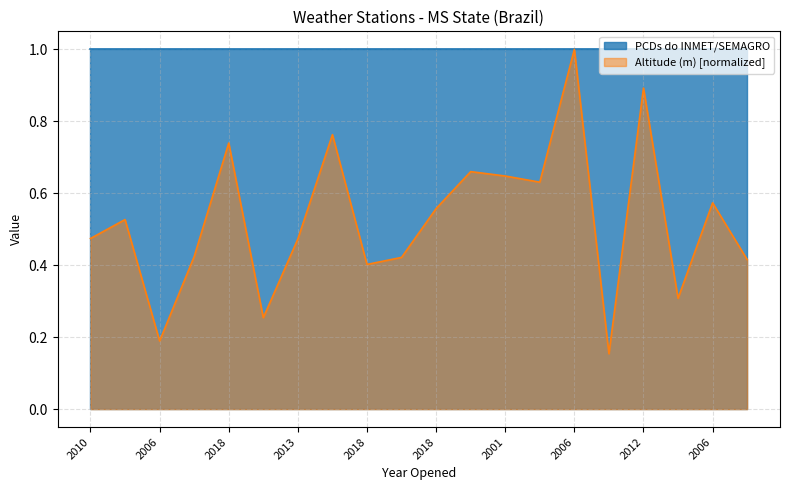

What is the change in value from 2008 to 2006?

-0.4